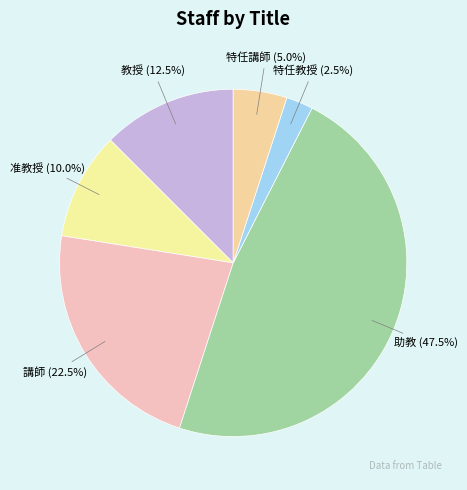

Count the number of slices in the pie.

6